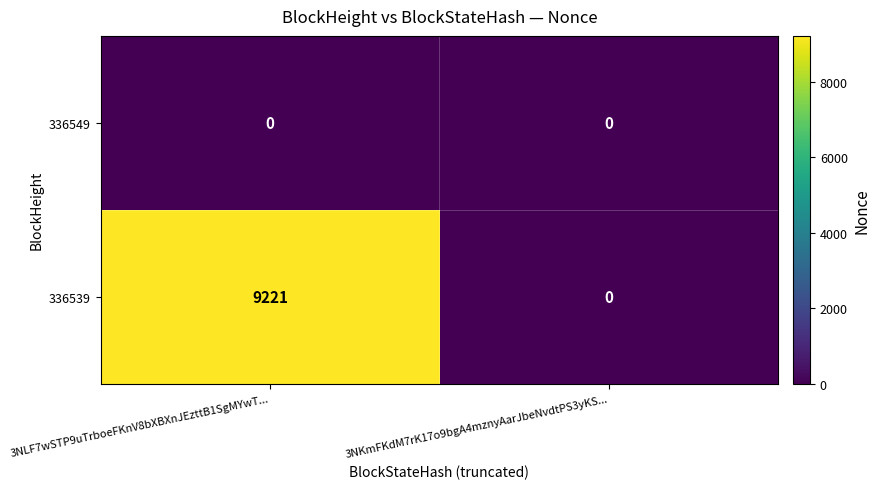

What is the sum of the 336539 values at 3NLF7wSTP9uTrboeFKnV8bXBXnJEzttB1SgMYwT... and 3NKmFKdM7rK17o9bgA4mznyAarJbeNvdtPS3yKS...?

9221